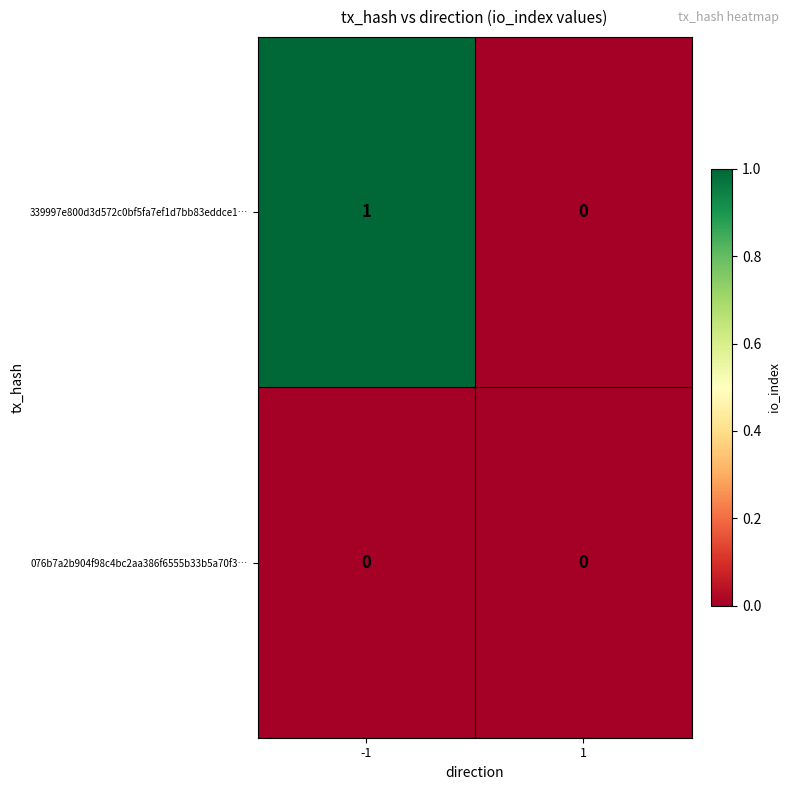

True or false: 339997e800d3d572c0bf5fa7ef1d7bb83eddce1… has a value of 1 at -1.

True